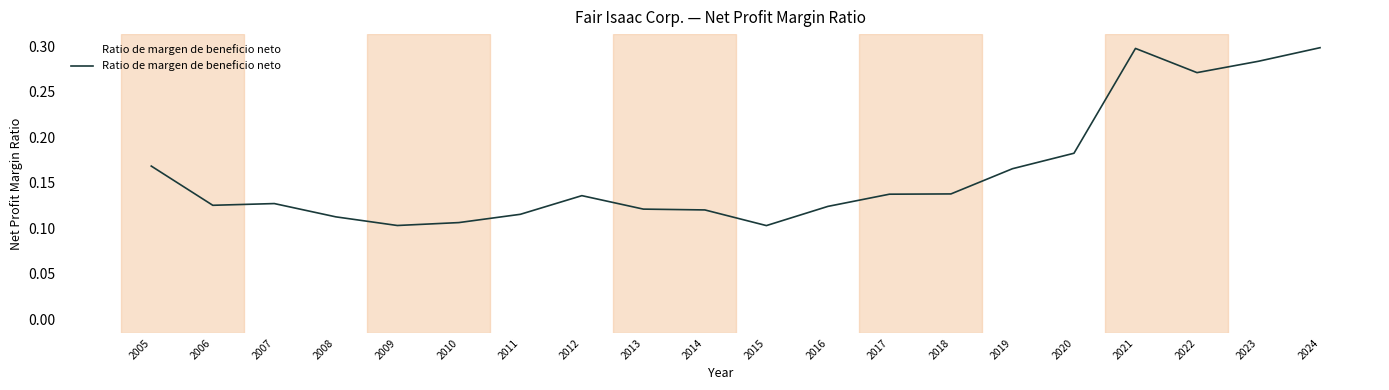

The chart shows a value of 0.3 at 2022. True or false?

True